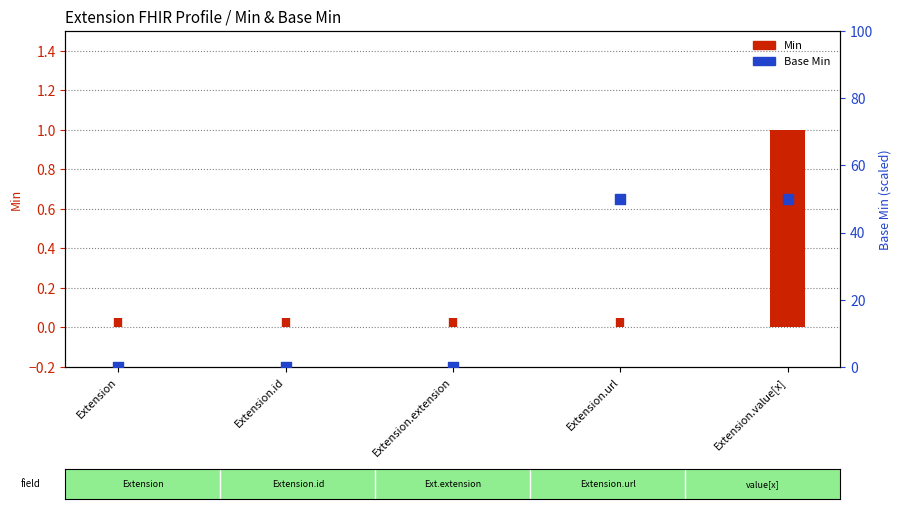

Is the value of Base Min at Extension greater than the value of Min at Extension.url?

No